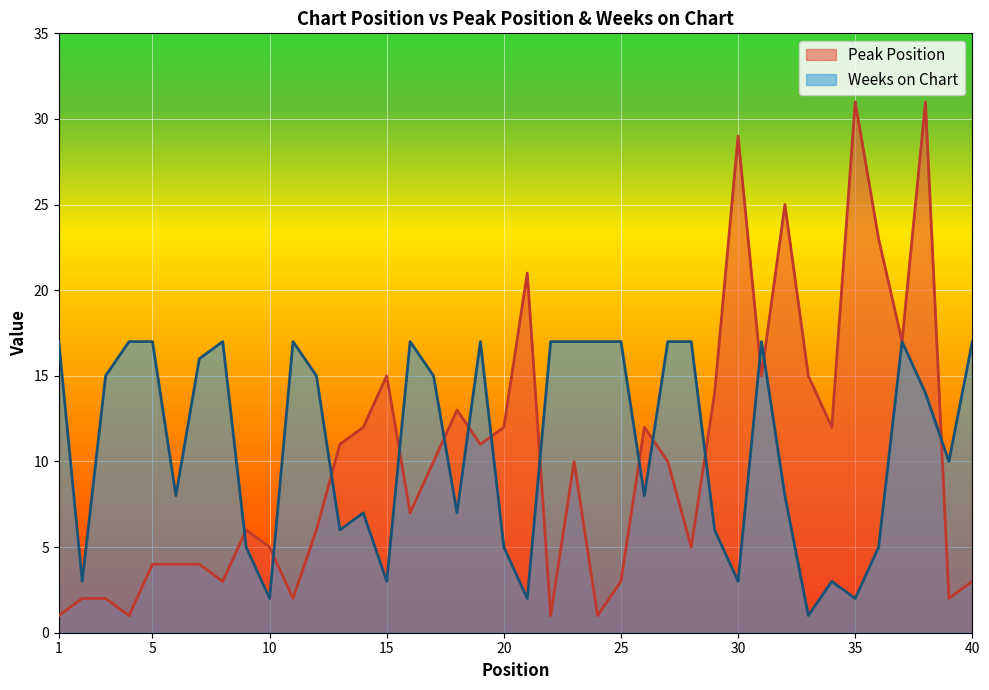

What is the difference between the Peak Position values at 30 and 20?

17